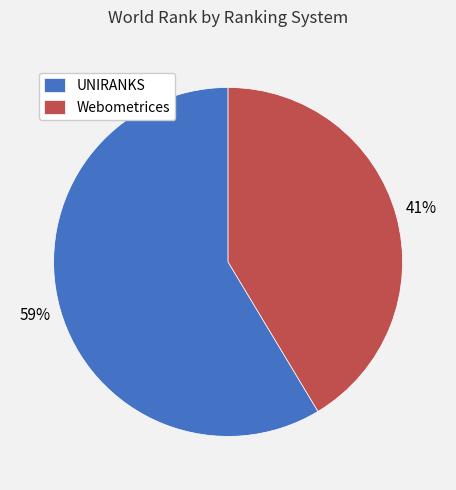

How many slices are in this pie chart?

2